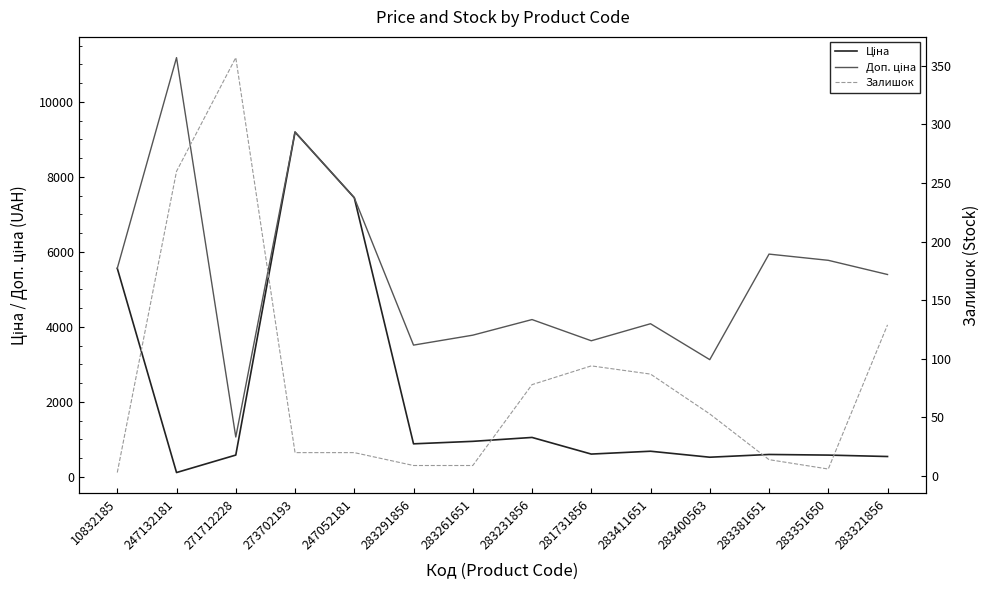

At which label does Ціна reach its minimum?

247132181